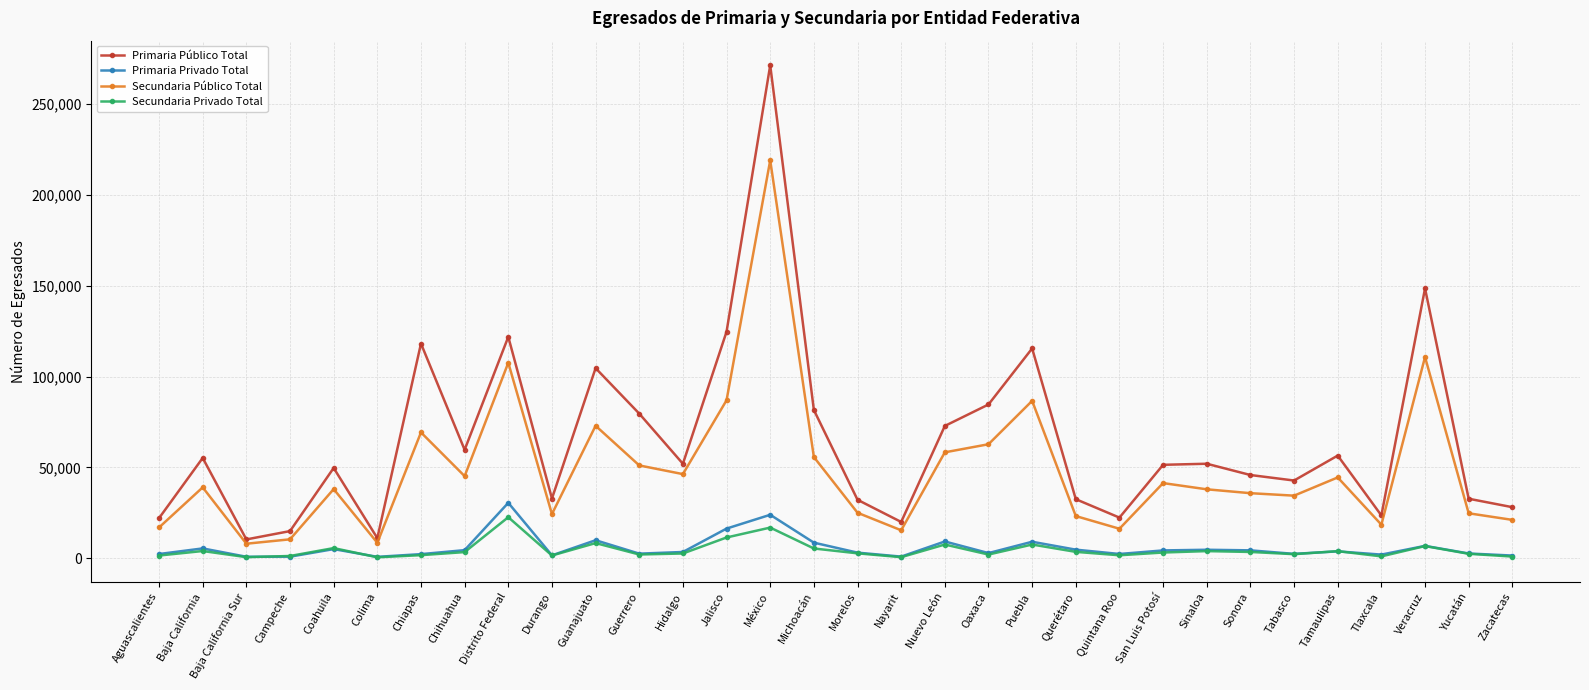

The Primaria Privado Total series shows 2845 at Oaxaca. True or false?

True